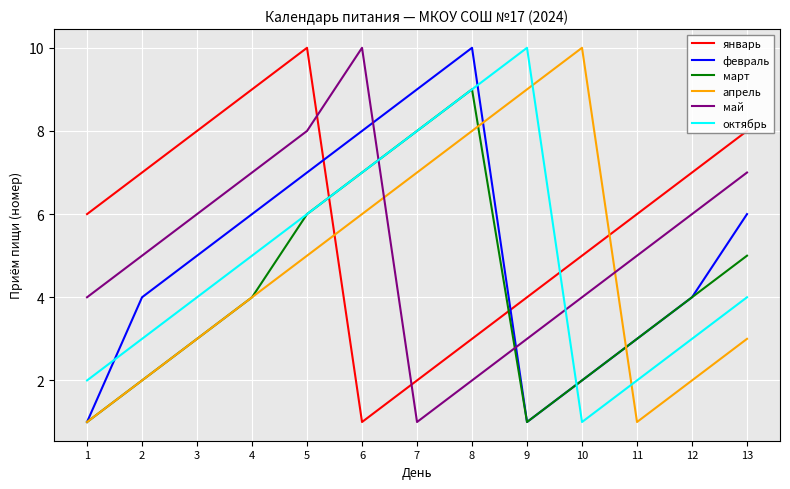

What is the difference between the highest and lowest values at 2?

5